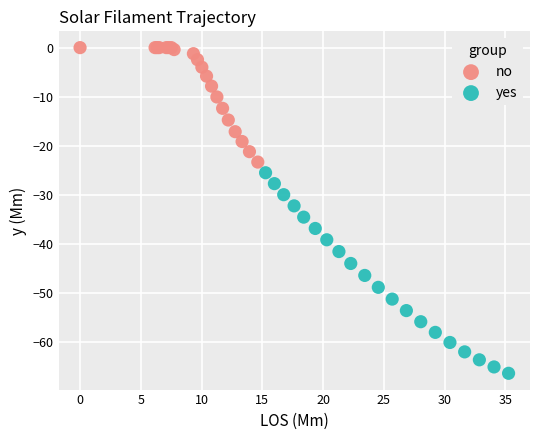

Which series reaches the minimum Y coordinate?

yes